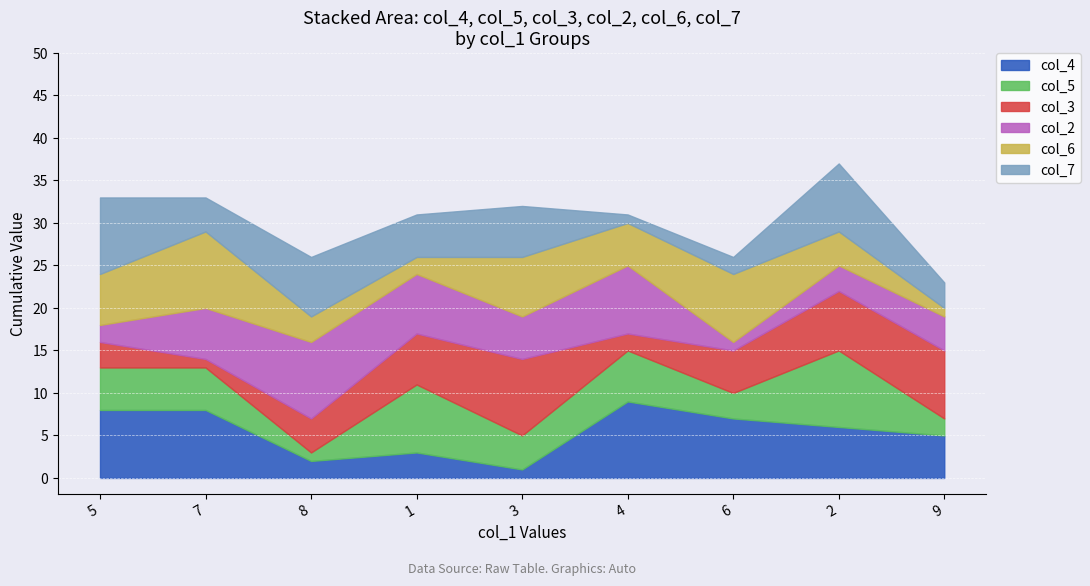

What is the sum of all col_7 values?

45